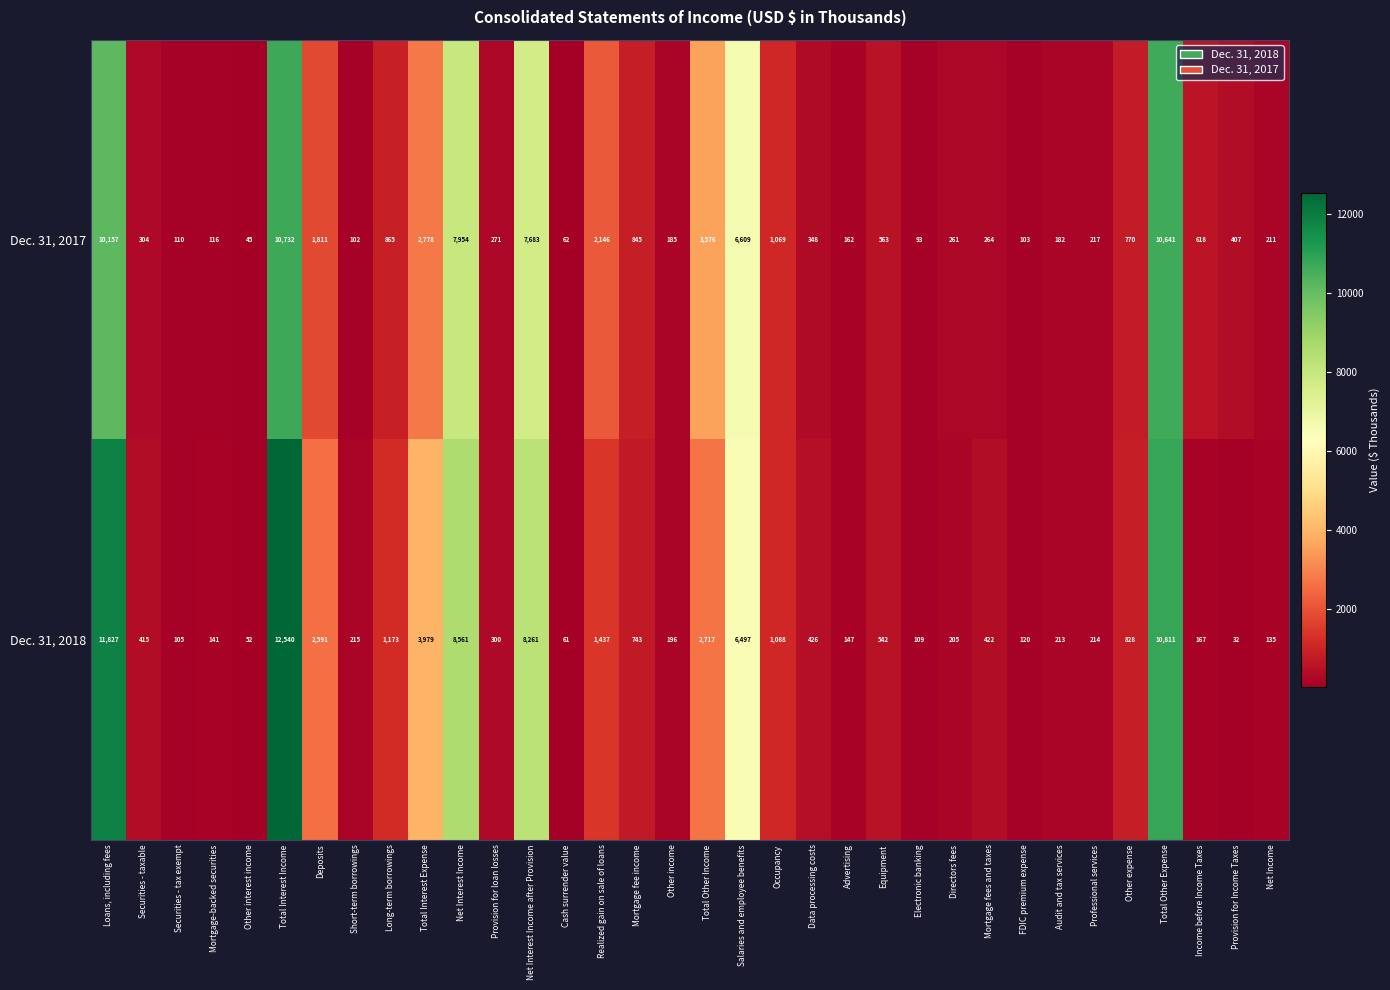

Where does the Dec. 31, 2017 series first go above 407?

Loans, including fees